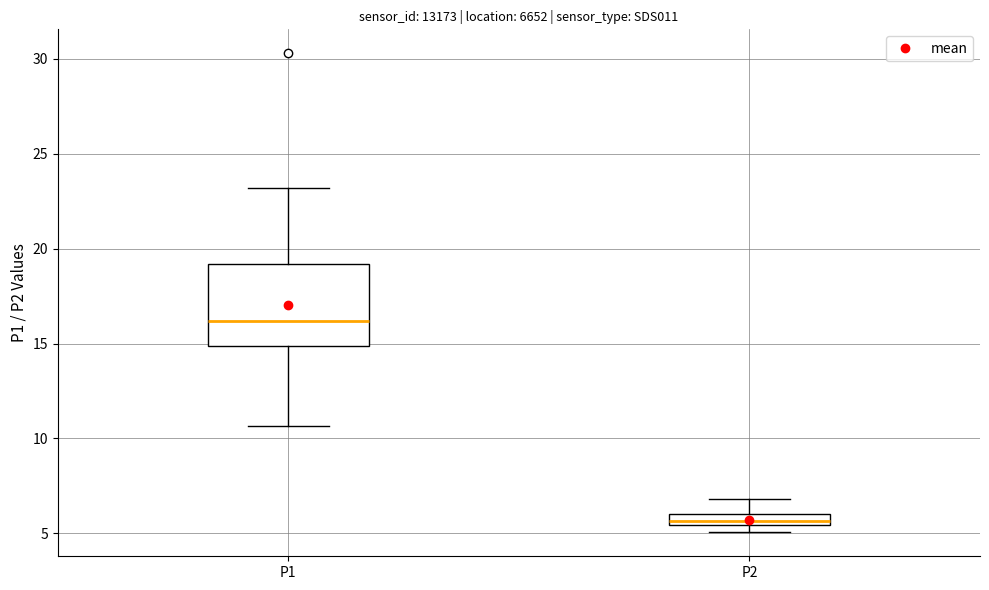

Which box's median line is the lowest?

P2